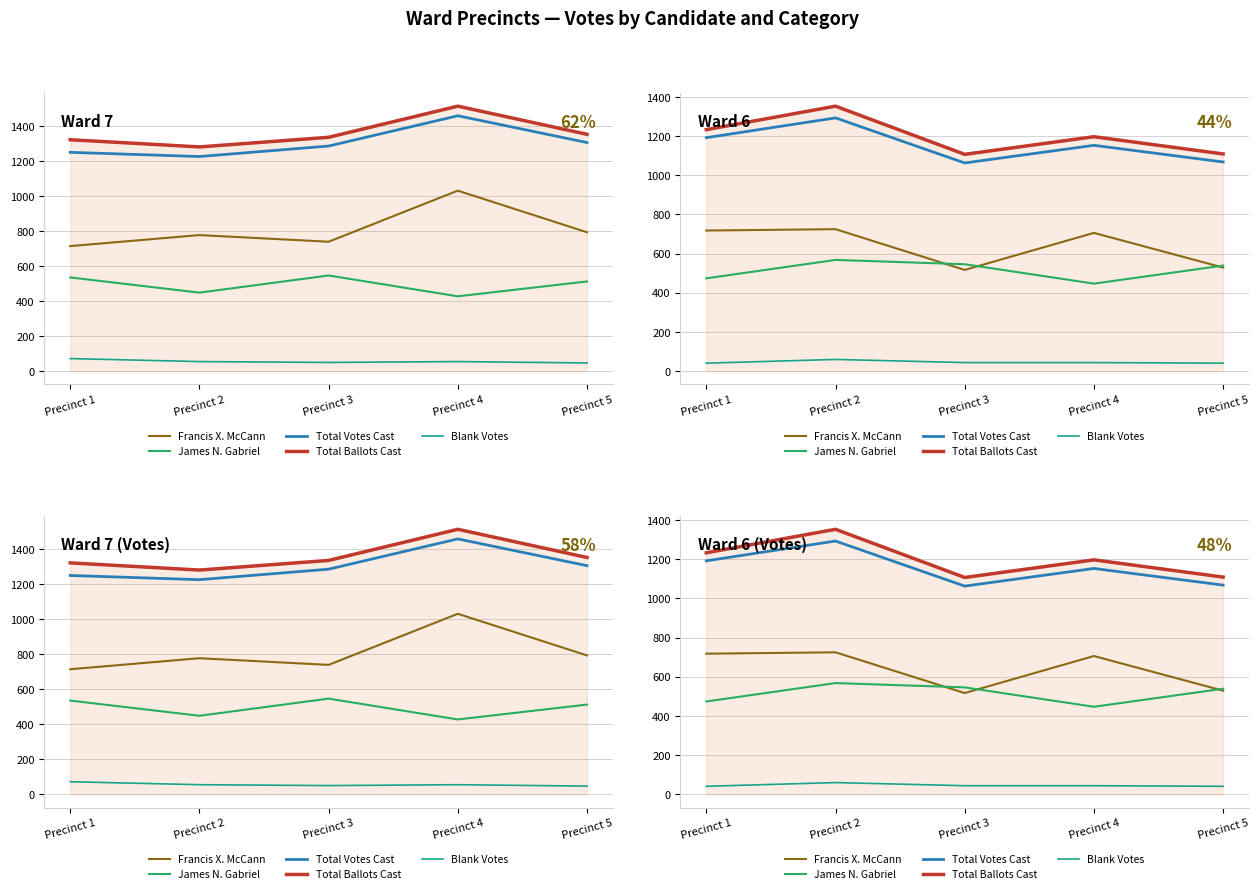

What is the total value across all series at Precinct 2?

3999